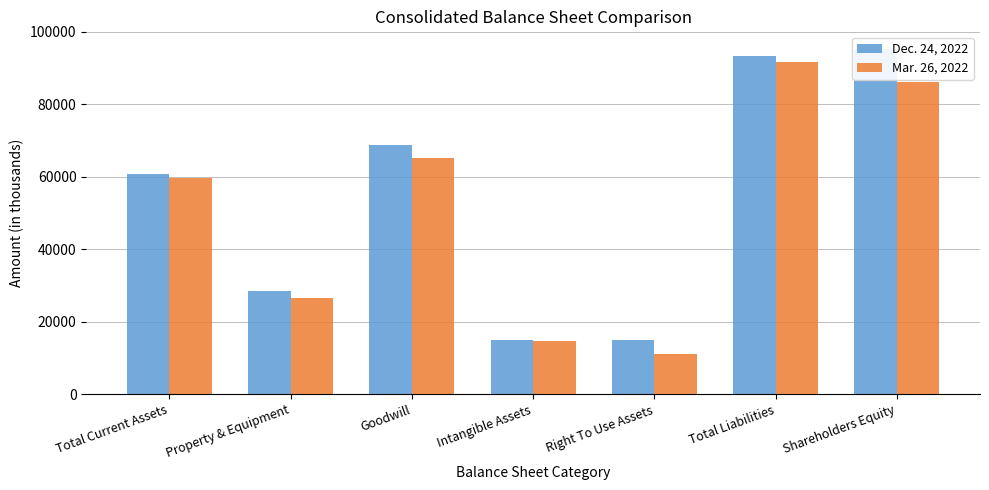

Which series changed the most between Property & Equipment and Shareholders Equity?

Dec. 24, 2022